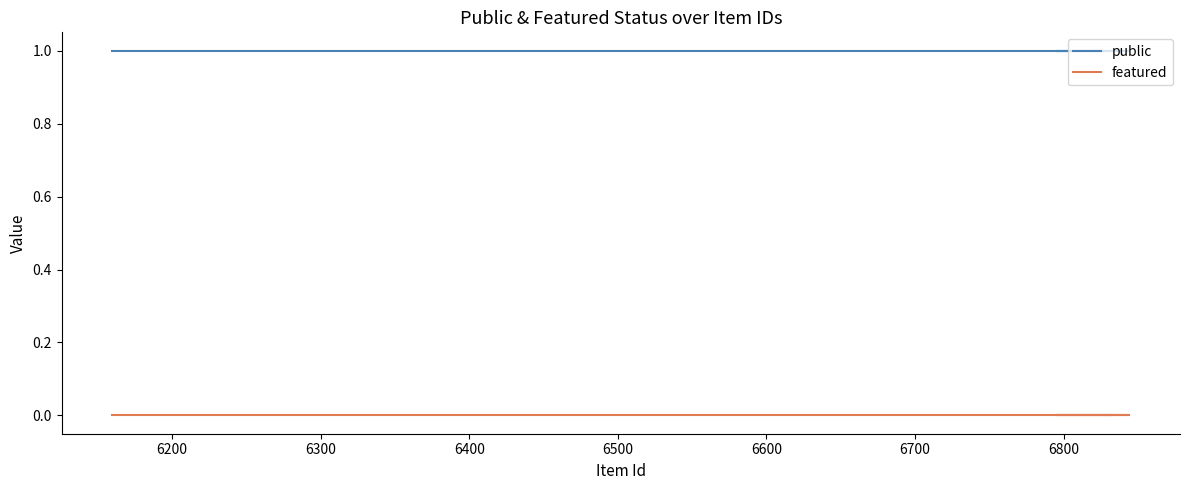

Is it true that public equals 2 at 6100?

False